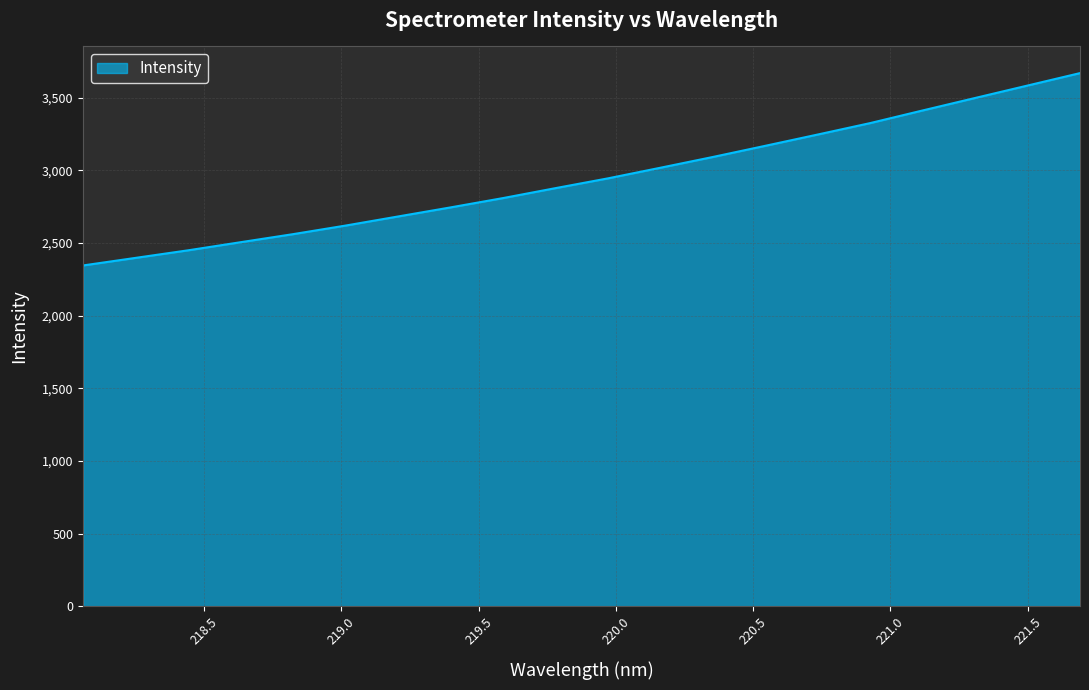

What is the greatest value displayed?

3668.3